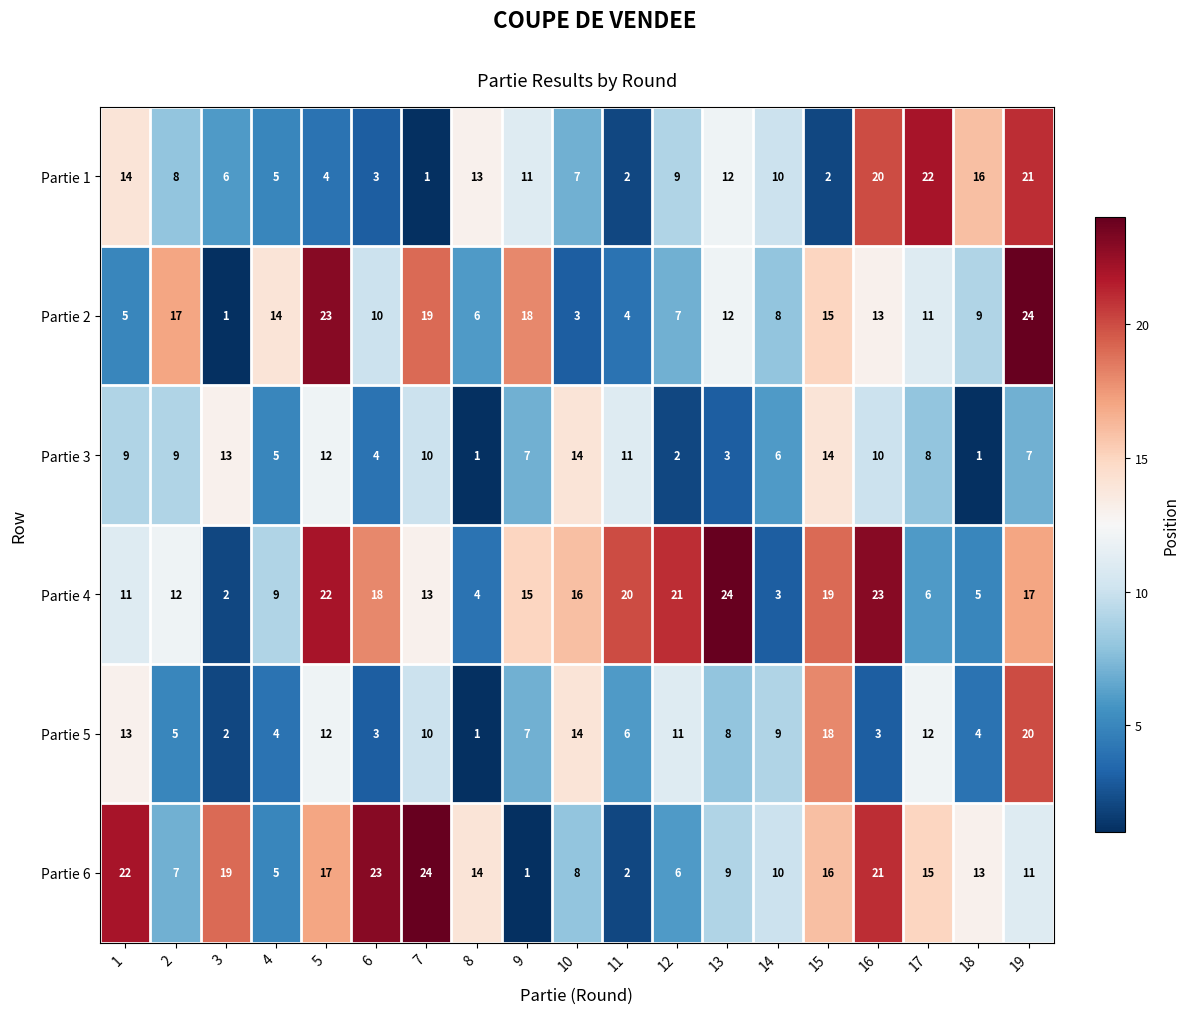

How many series are shown in this chart?

6